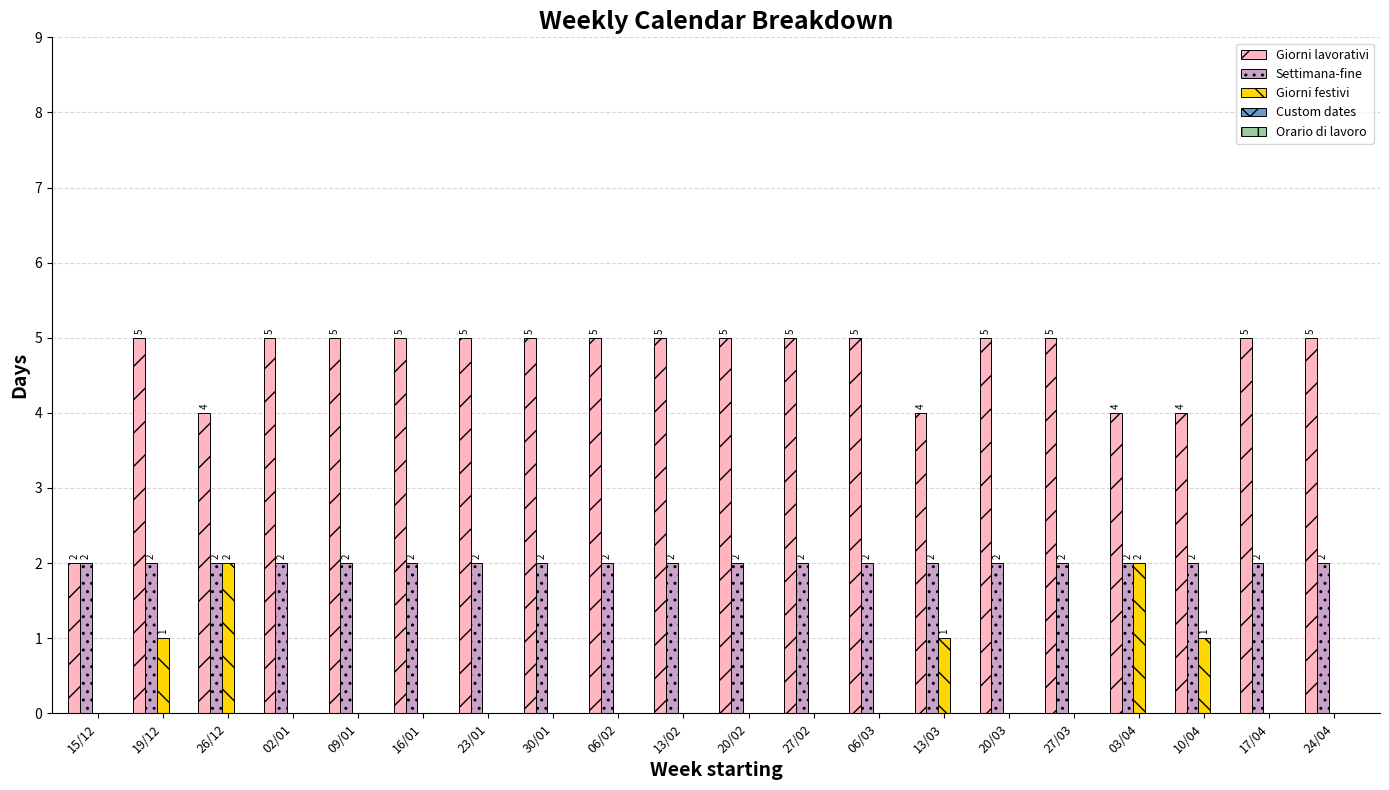

What is the maximum value shown in the chart?

5